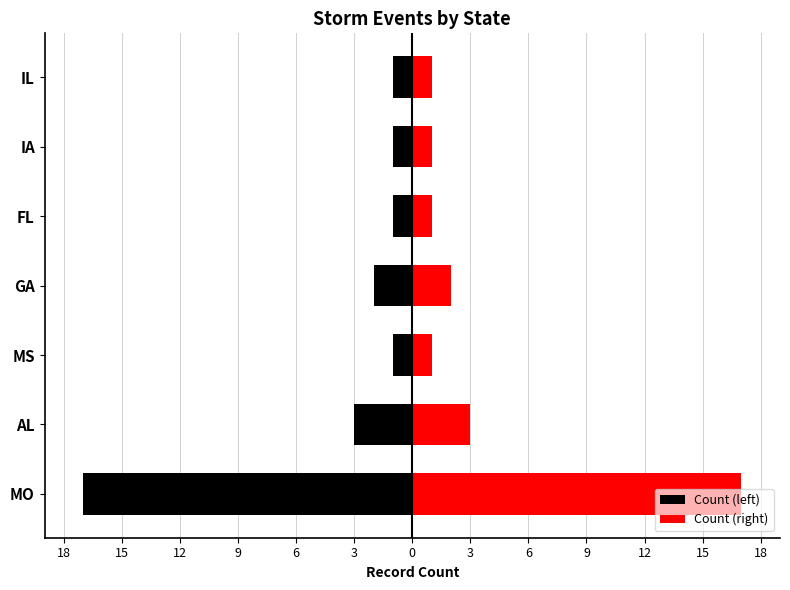

The Count (left) series shows -26 at MO. True or false?

False